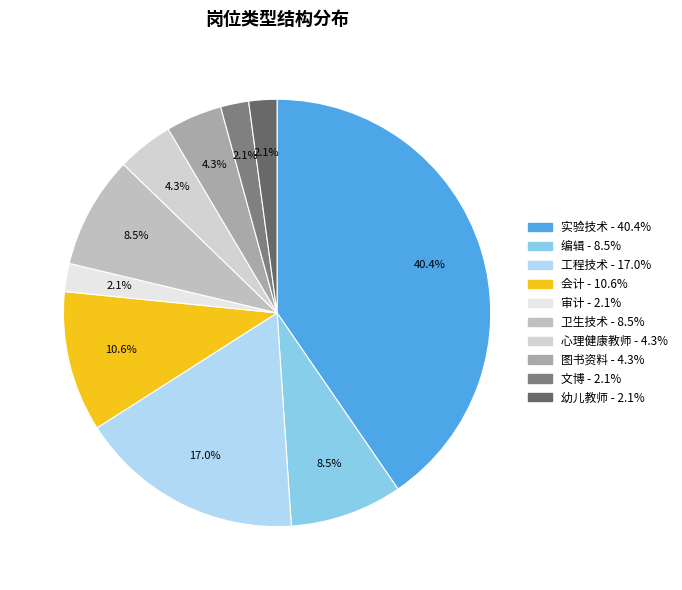

What percentage is NOT represented by 心理健康教师?

95.7%